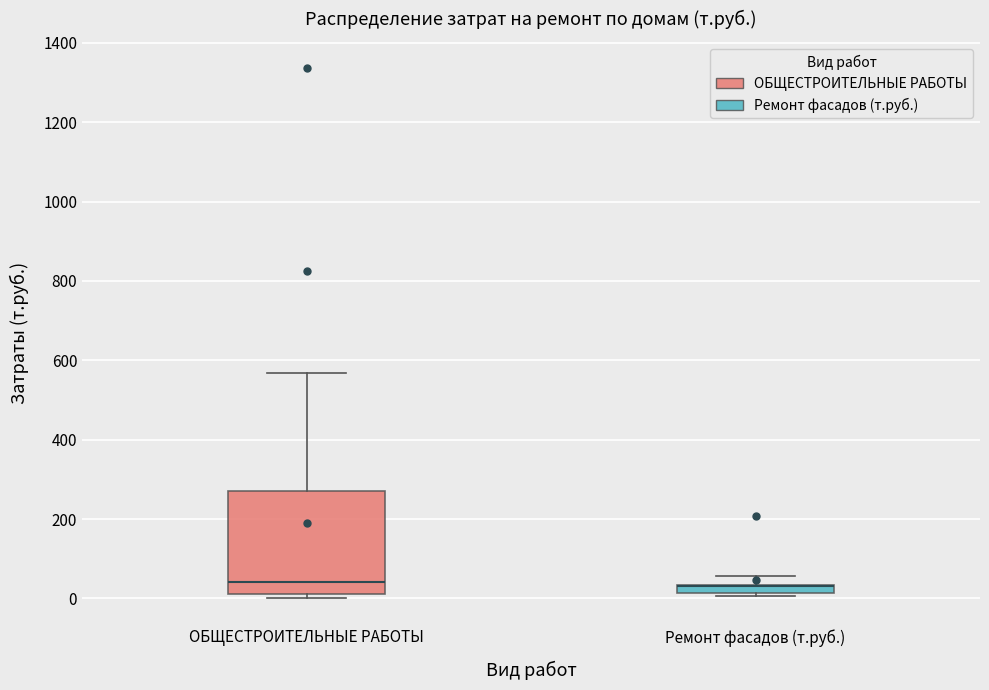

Where does the upper whisker of the box for Ремонт фасадов (т.руб.) end on the y-axis? The values are not printed on the chart, so give them approximately, as read against the axis.

60